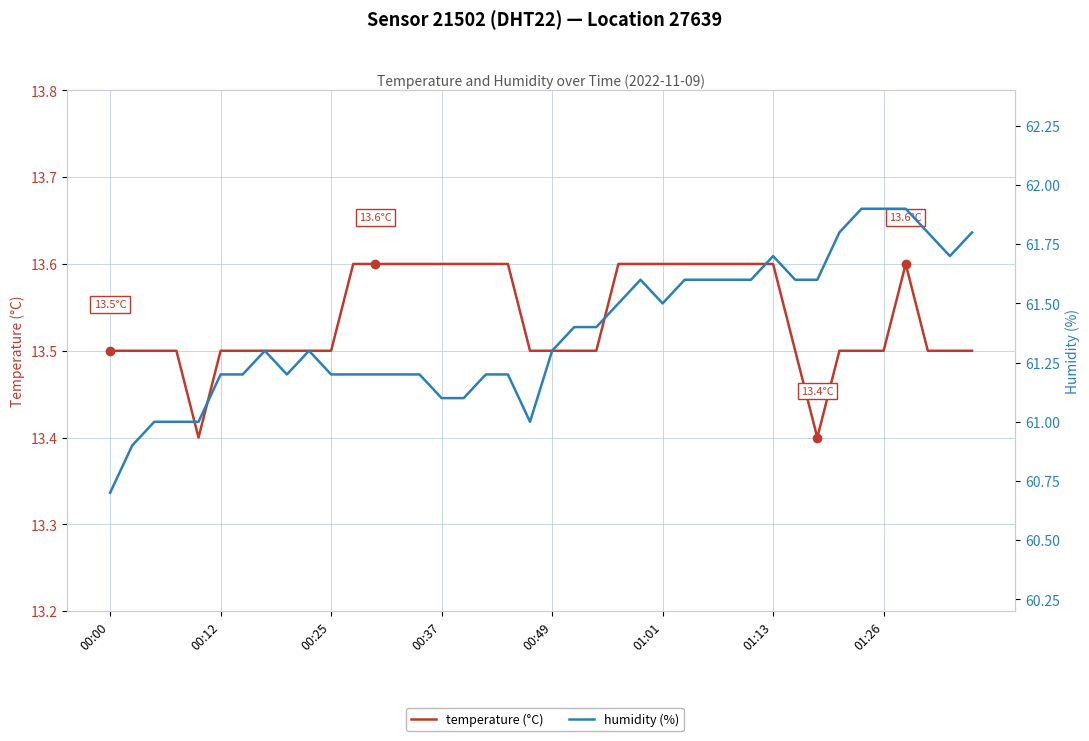

In humidity (%), how many points are higher than both neighbors (excluding endpoints)?

4